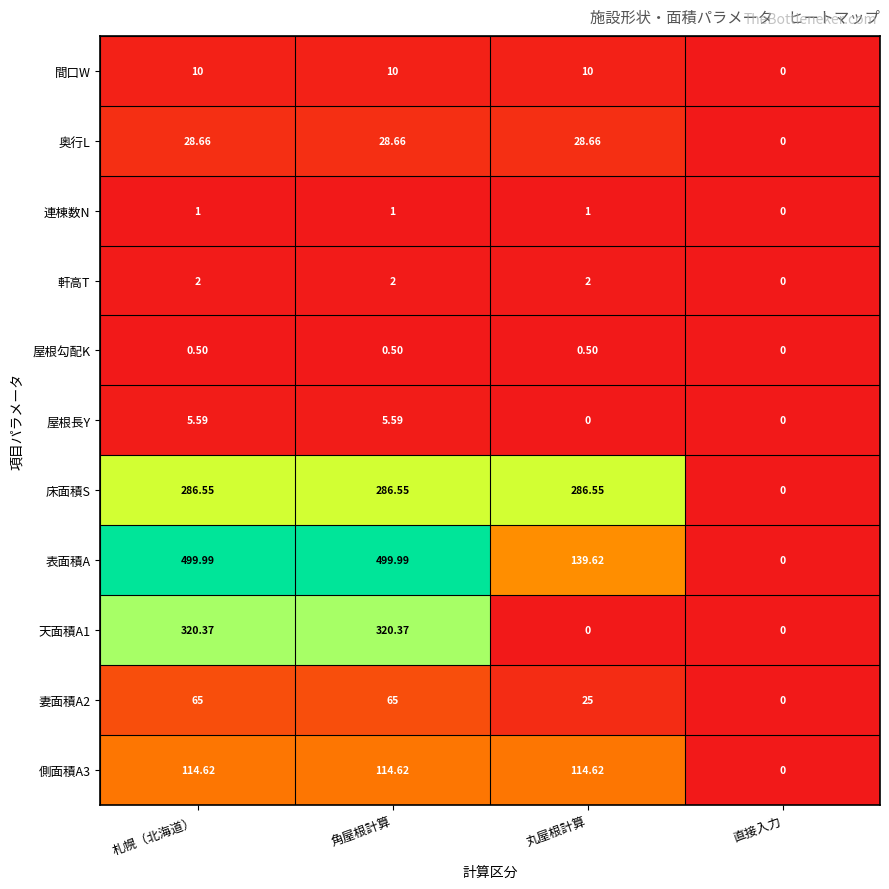

Where is 表面積A nearest to the value 249?

丸屋根計算